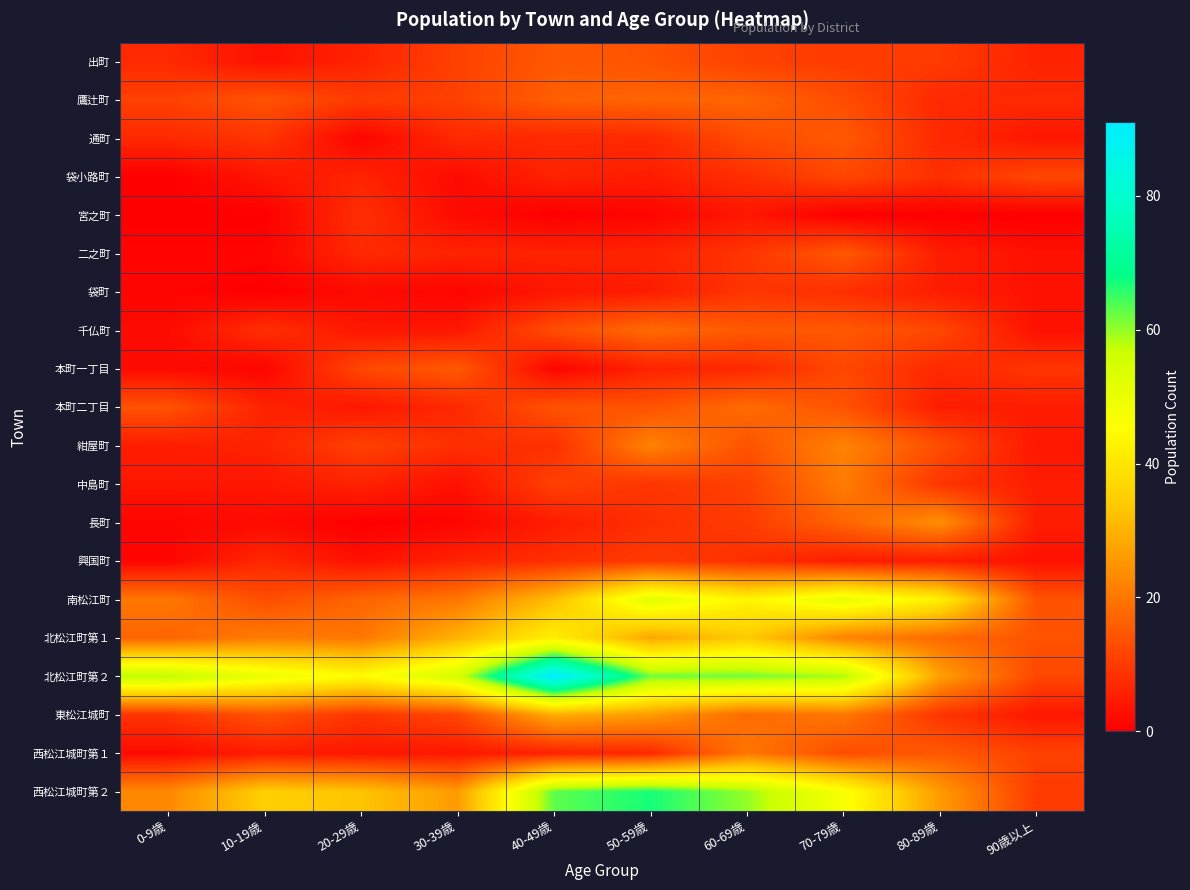

Which series has the widest spread of values?

北松江町第２